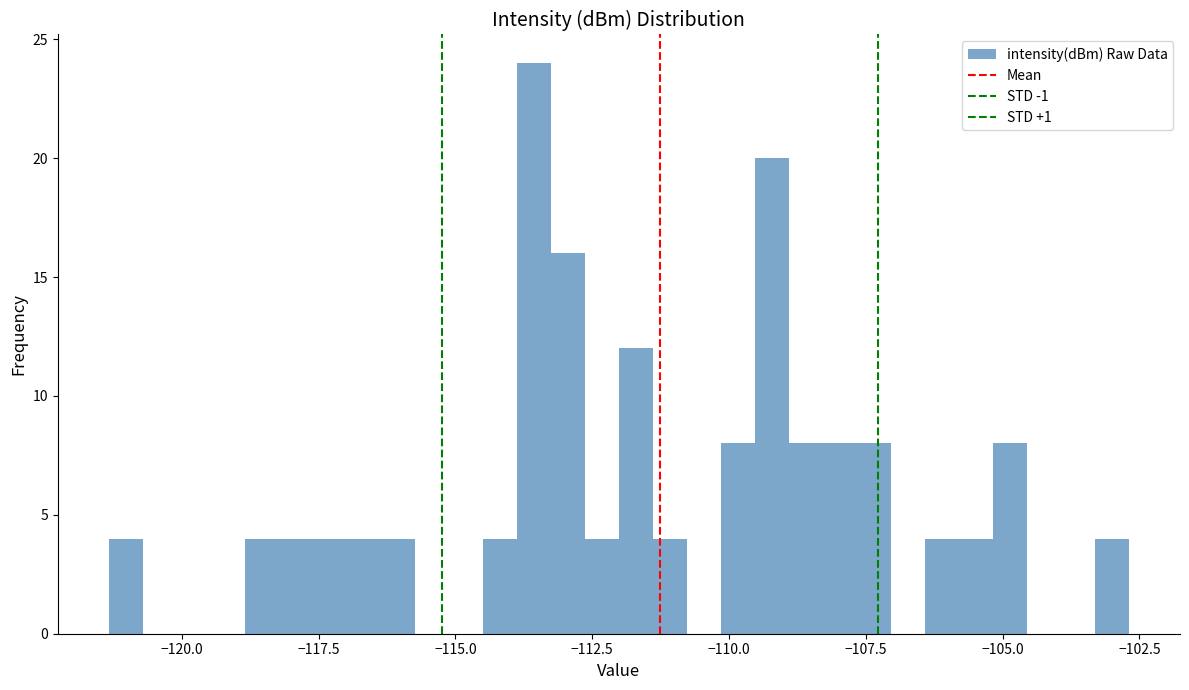

Around what value on the x-axis is the tallest bar? Give the approximate position of its centre, as read against the axis.

-113.5